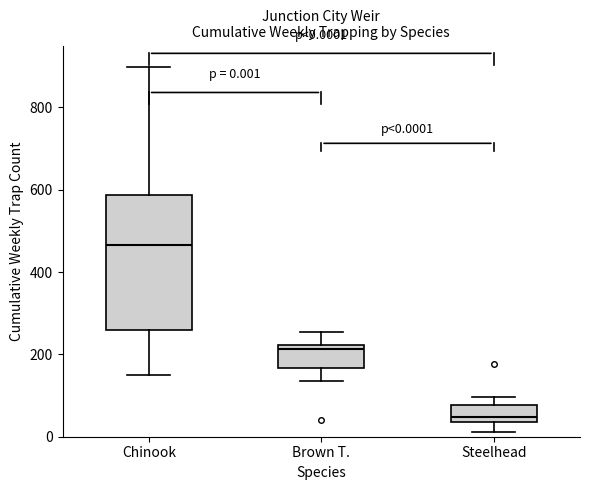

Which box is the tallest, from its lower edge to its upper edge?

Chinook